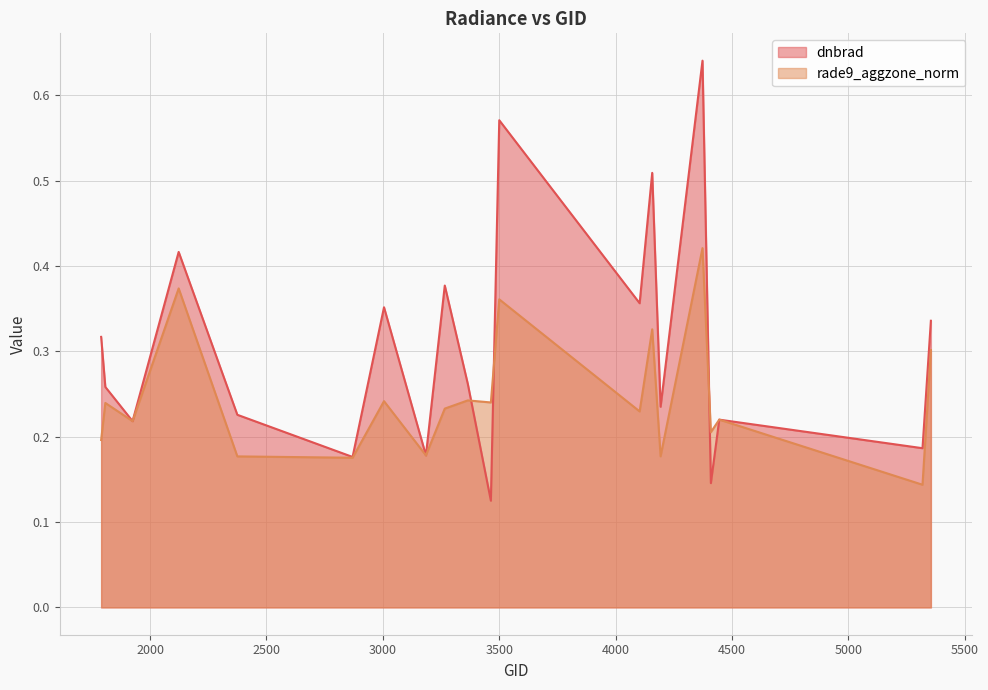

Which series changed the most between 3500 and 4193?

dnbrad